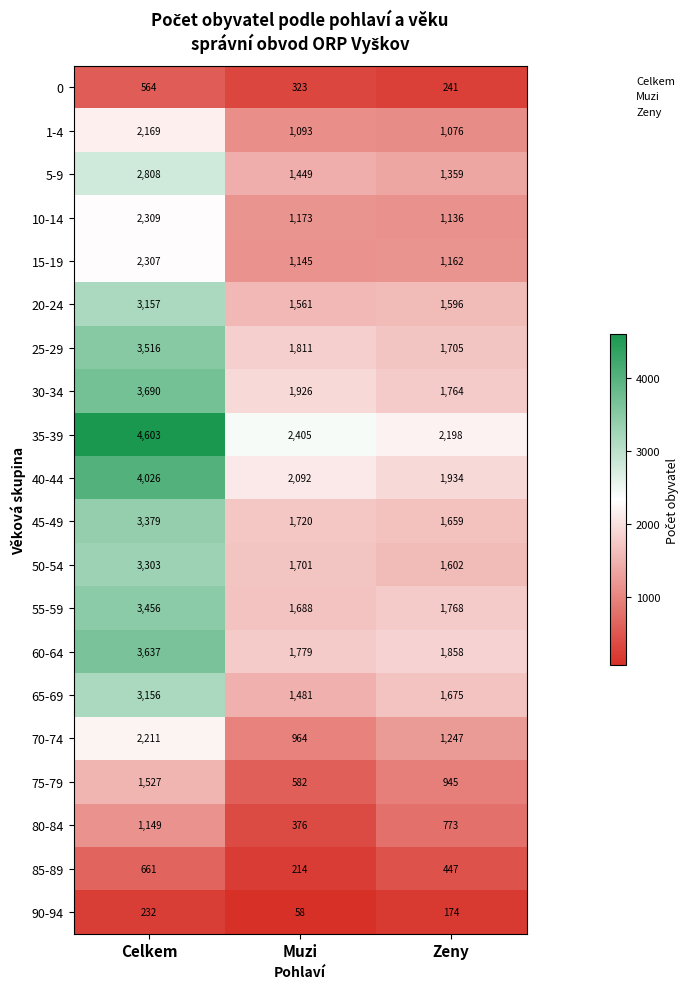

At which category does the chart reach its minimum across all series?

Muzi